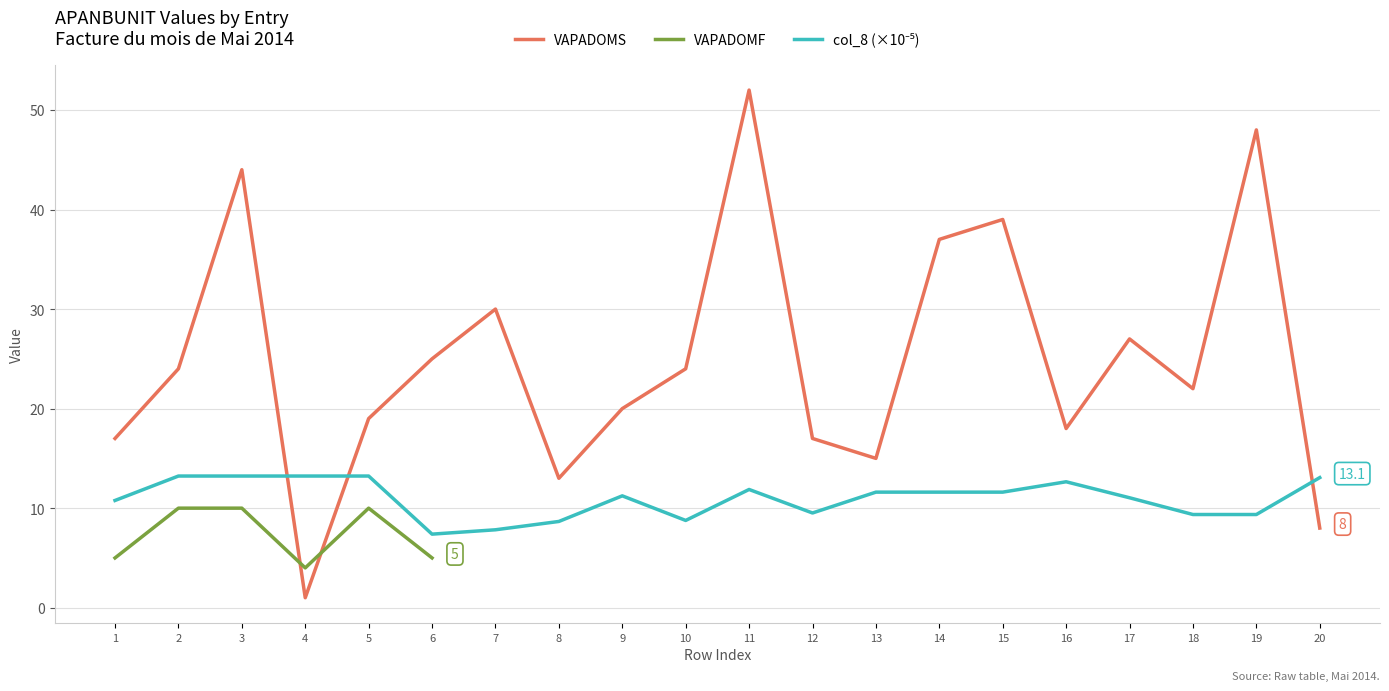

The VAPADOMF series shows 6 at 4. True or false?

False